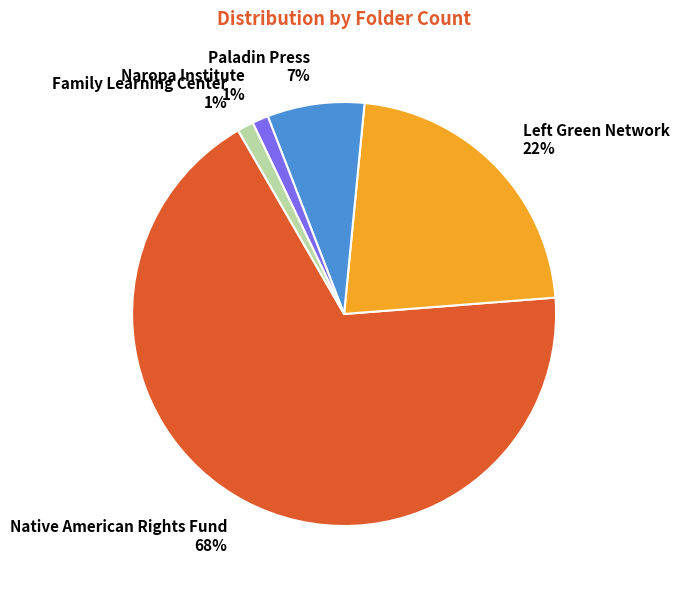

Which has a higher value, Family Learning Center or Paladin Press?

Paladin Press